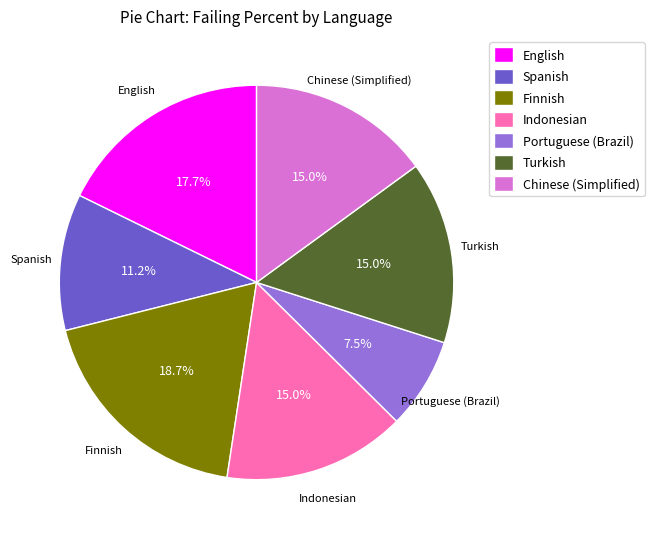

Does Turkish represent more than half of the total?

No